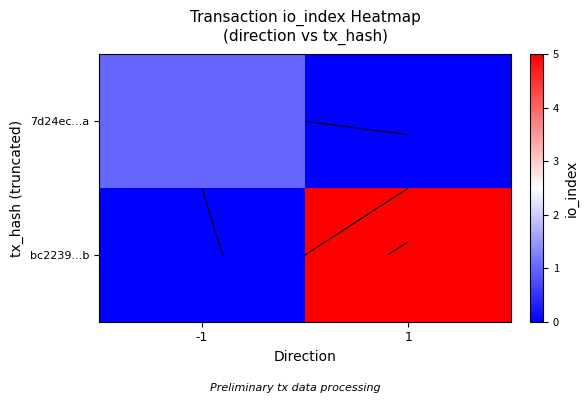

The 7d24ec...a series shows 1 at 1. True or false?

False